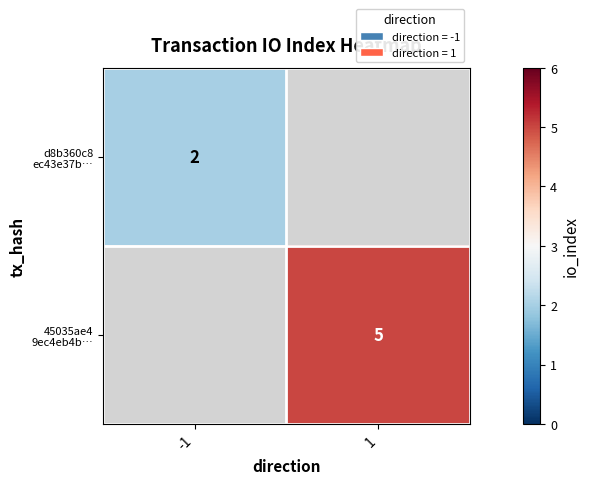

Rank the categories by 45035ae4 9ec4eb4b… value from highest to lowest.

-1, 1